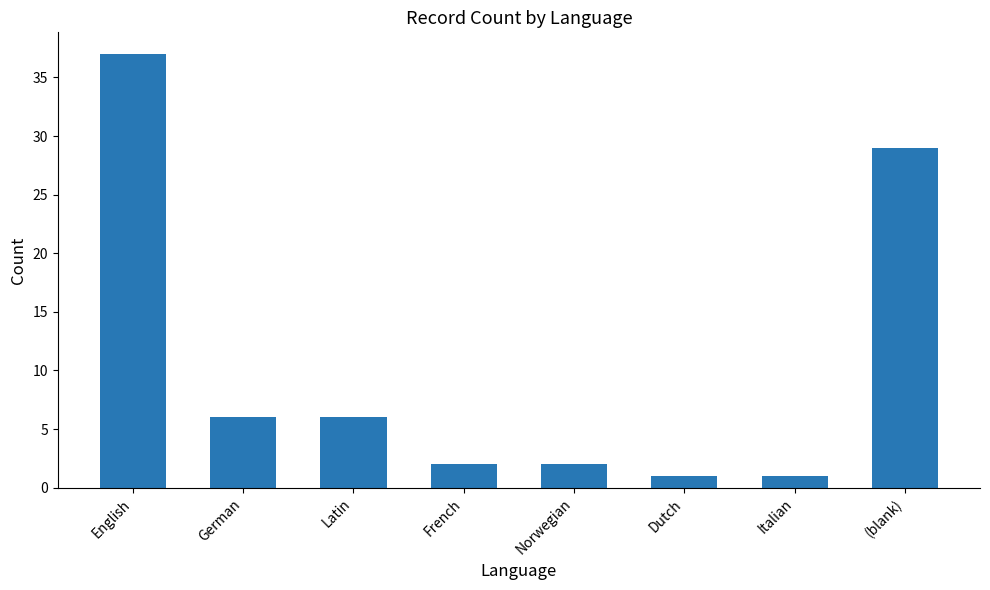

The value at Norwegian is 2. True or false?

True